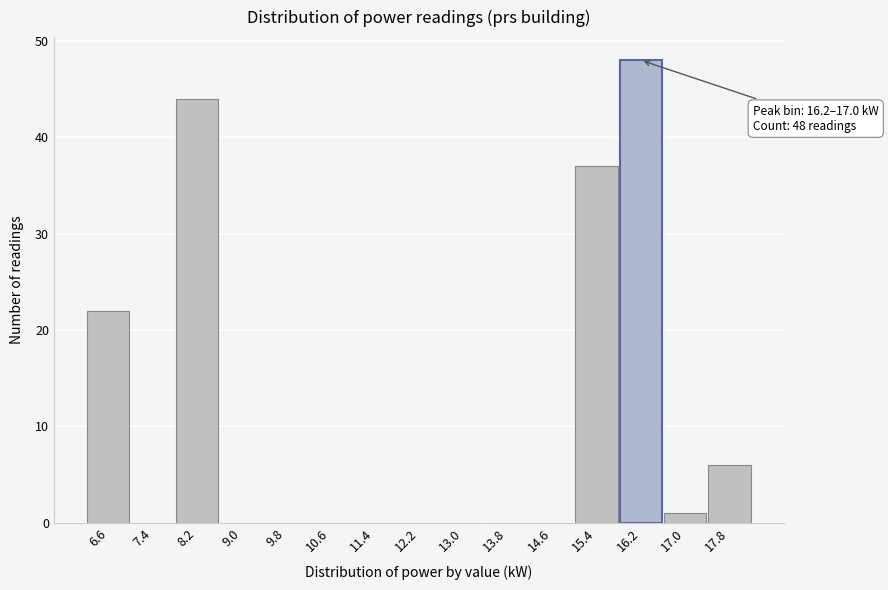

Reading left to right, extract all data points from this chart.

6.6=22	7.4=0	8.2=44	9.0=0	9.8=0	10.6=0	11.4=0	12.2=0	13.0=0	13.8=0	14.6=0	15.4=37	16.2=48	17.0=1	17.8=6